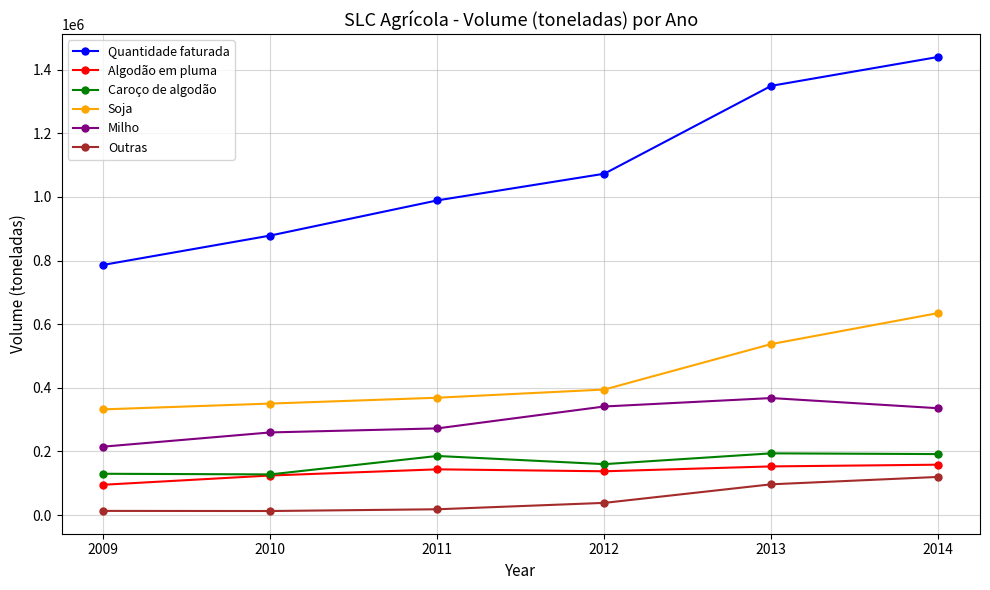

What are all the series names shown in the legend?

Quantidade faturada, Algodão em pluma, Caroço de algodão, Soja, Milho, Outras